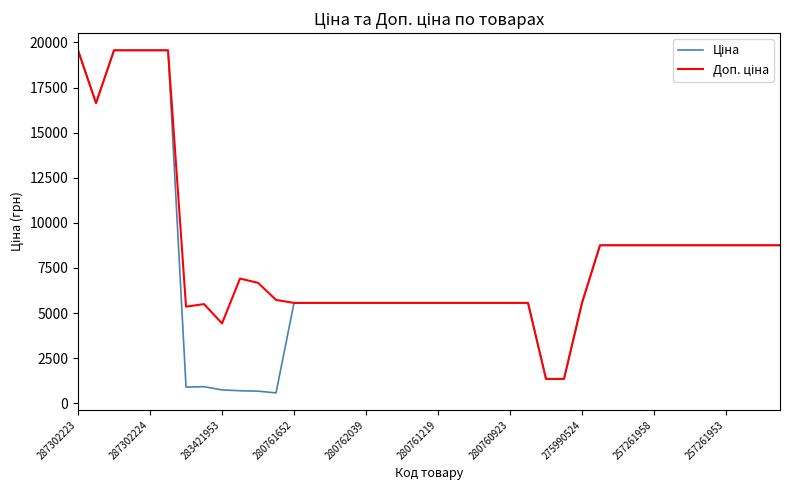

How many lines are shown in the chart?

2